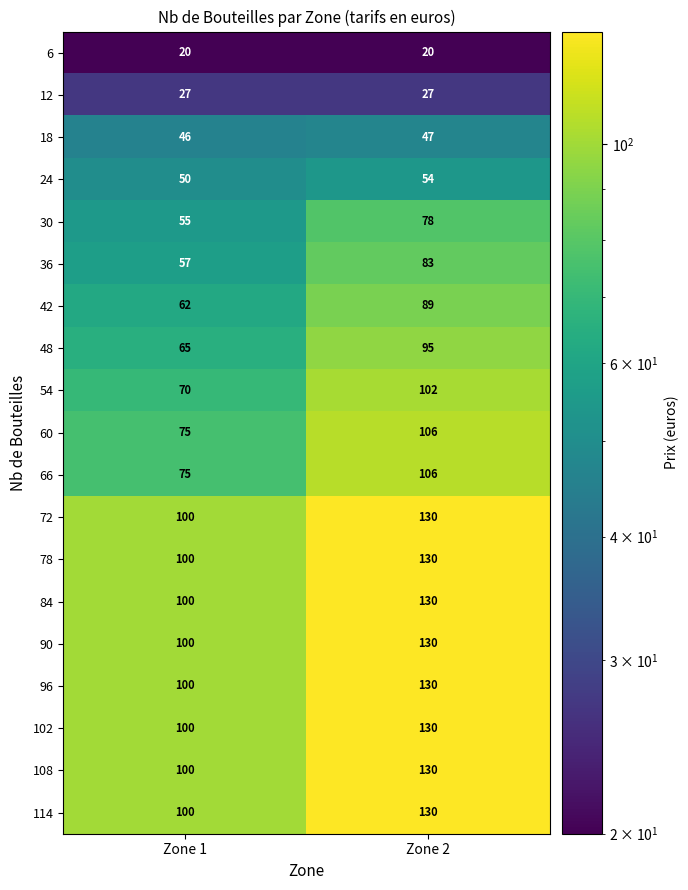

Is it true that 102 equals 100 at Zone 1?

True